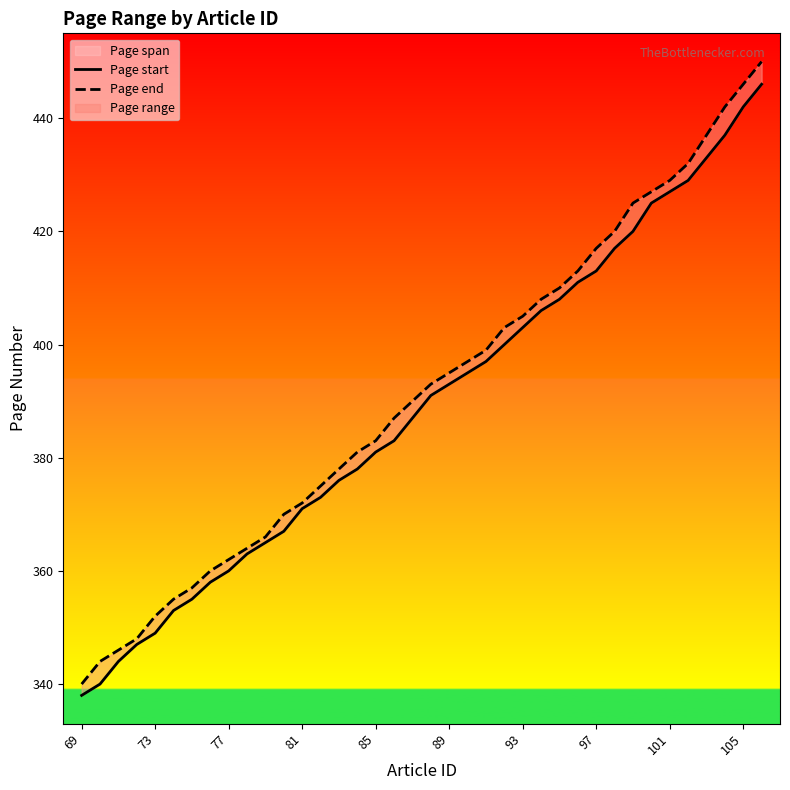

What is the average value of the Page start series?

389